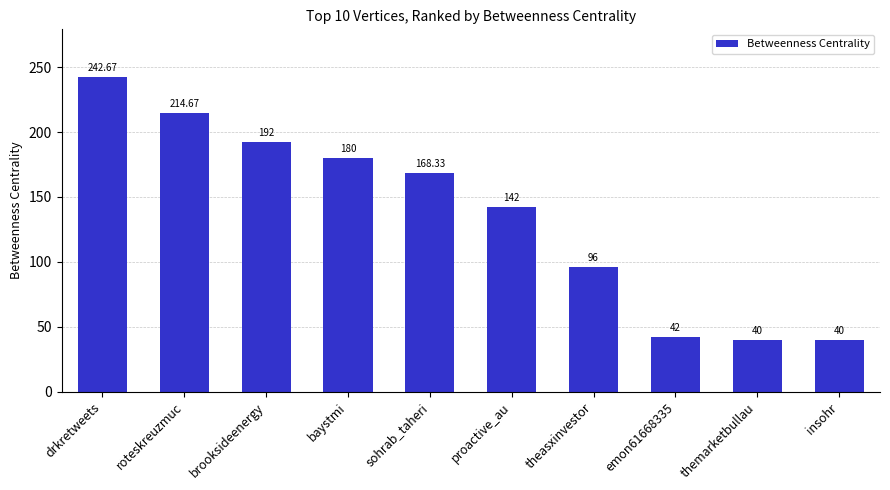

What is the change in value from drkretweets to proactive_au?

-100.7